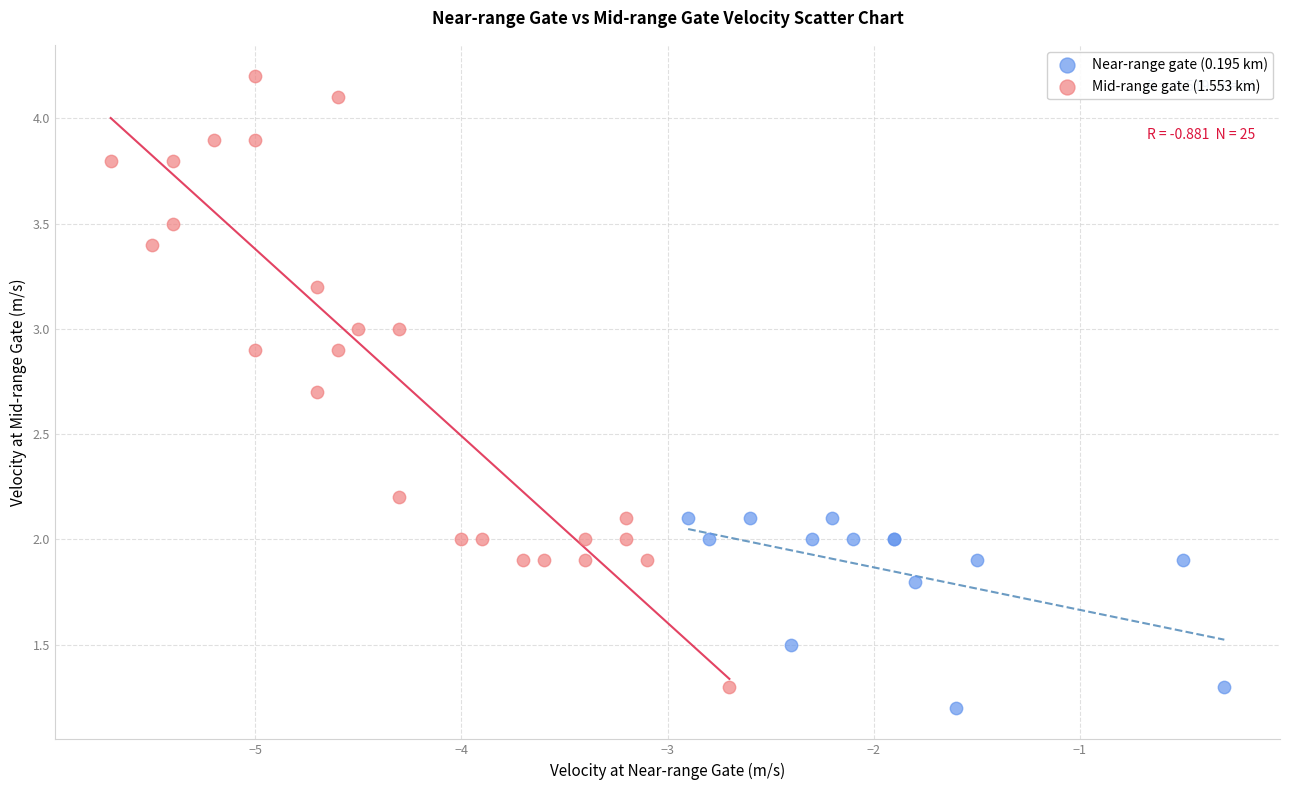

Which series reaches the minimum Y coordinate?

Near-range gate (0.195 km)